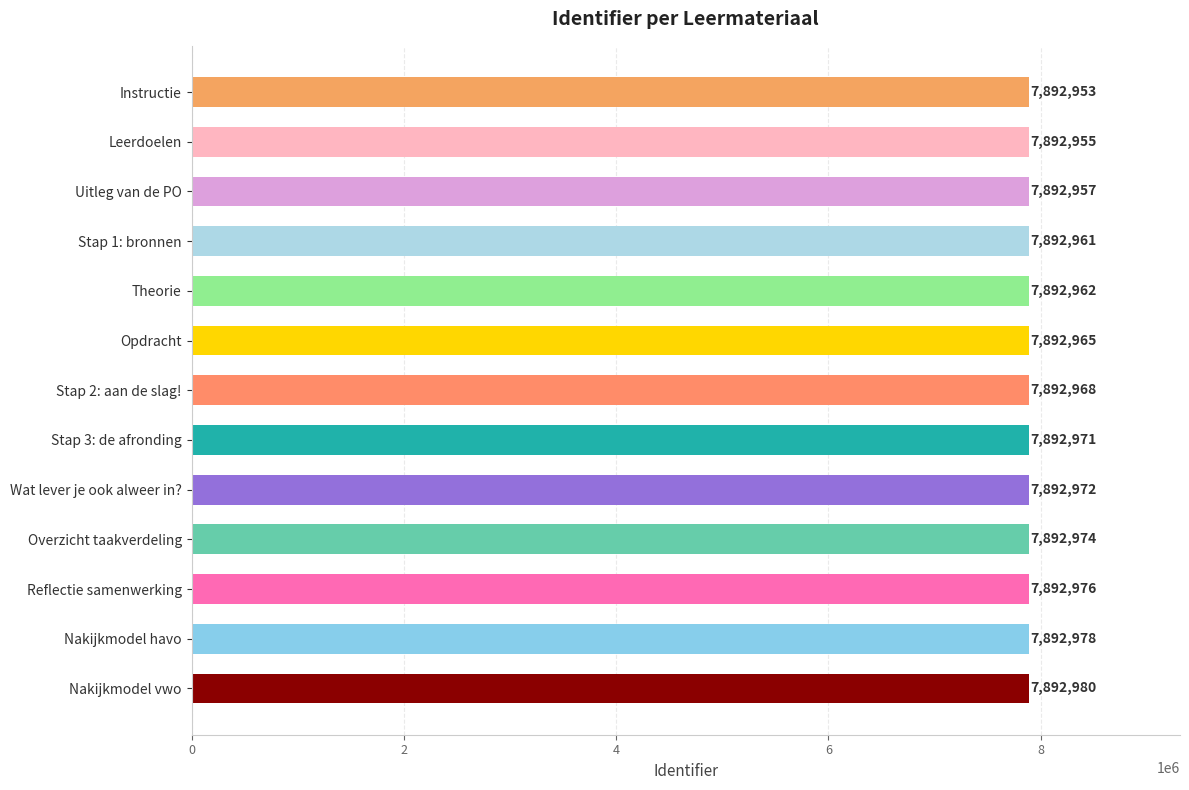

What is the difference between the maximum and minimum values?

27